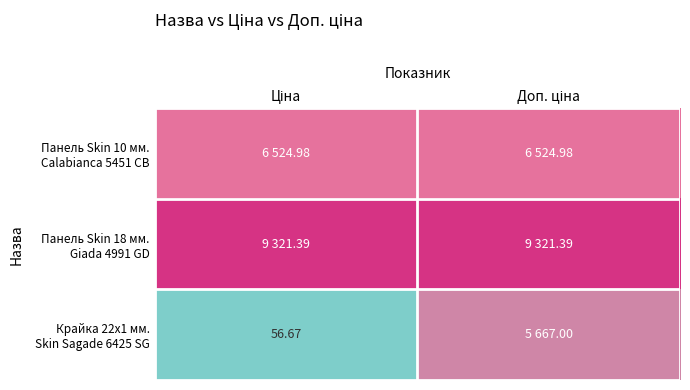

Read the Крайка 22x1 мм. Skin Sagade 6425 SG value at Доп. ціна.

5667.0